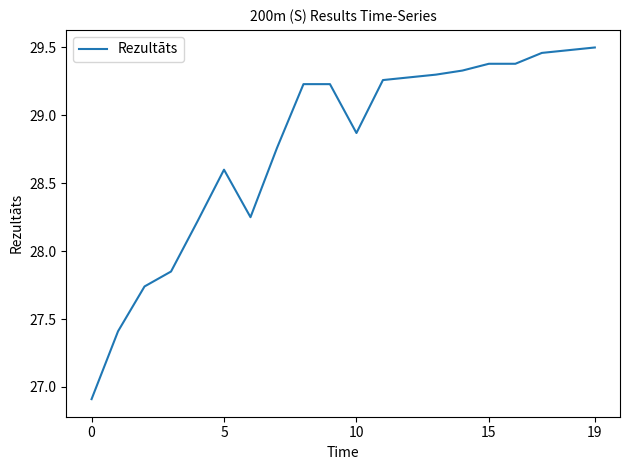

What is the smallest value displayed?

26.9